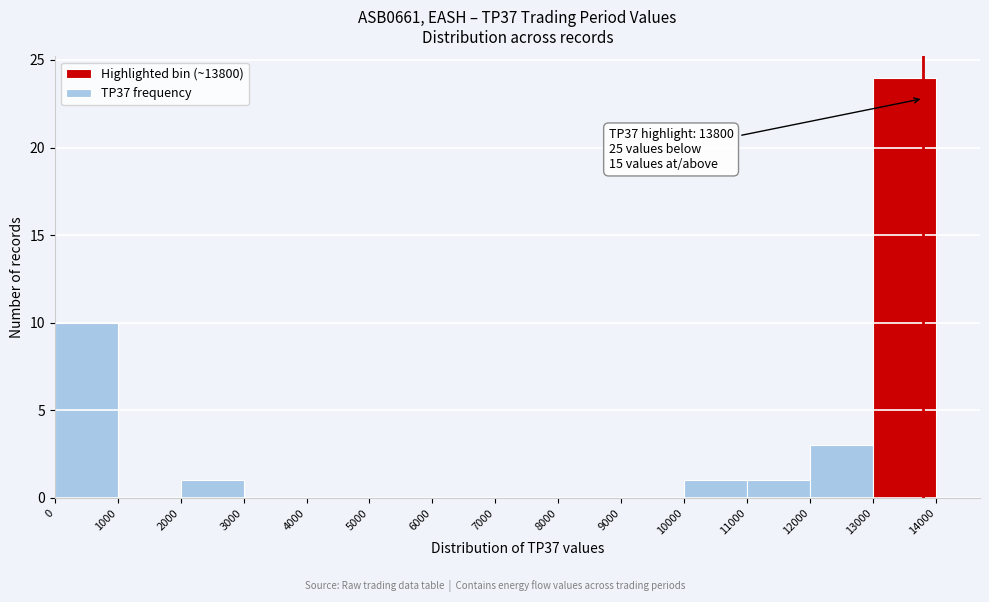

Which range on the x-axis has the tallest bar?

13000 to 14000